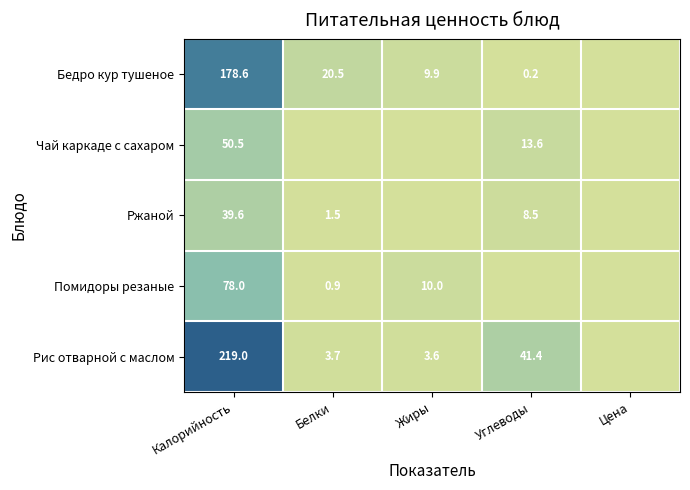

What is the total value across all series at Калорийность?

565.7